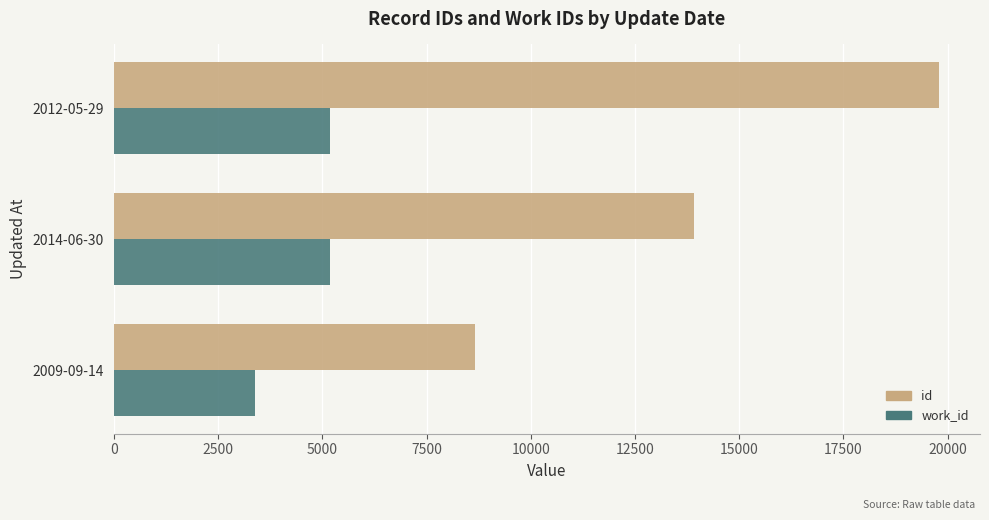

Which series has the largest total across all categories?

id